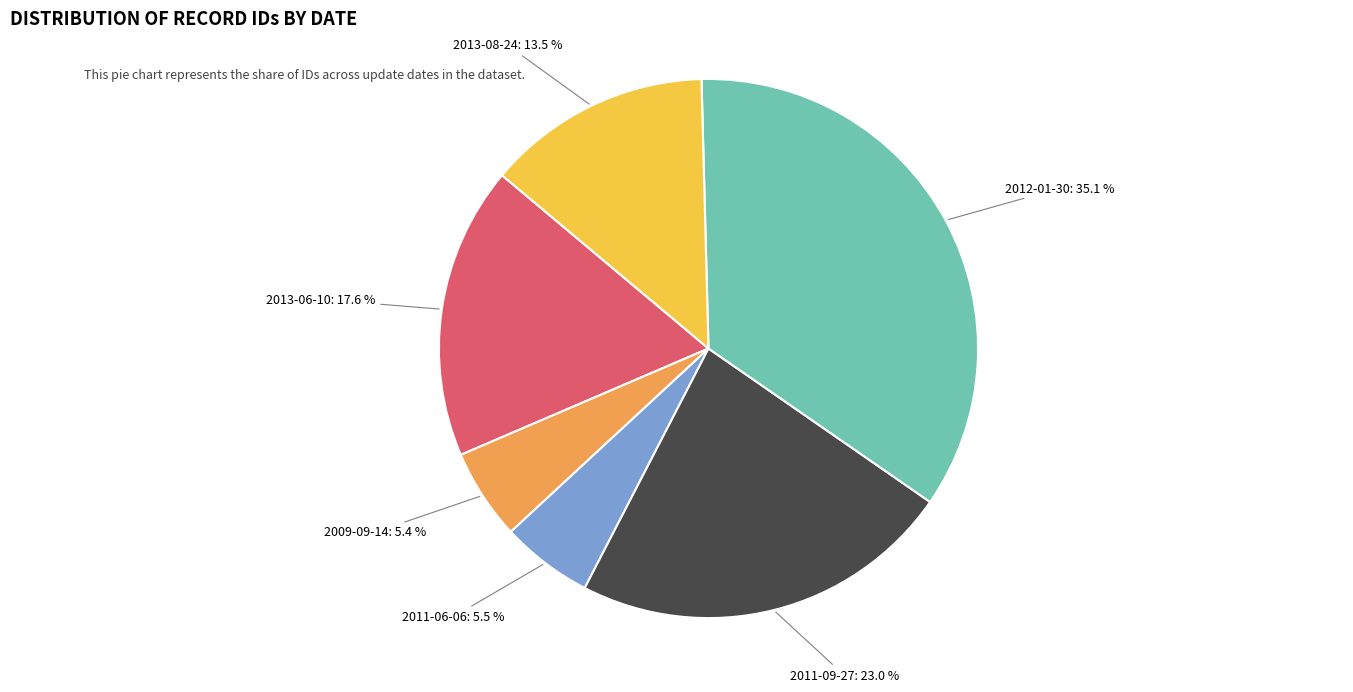

Does any single category account for the majority?

No